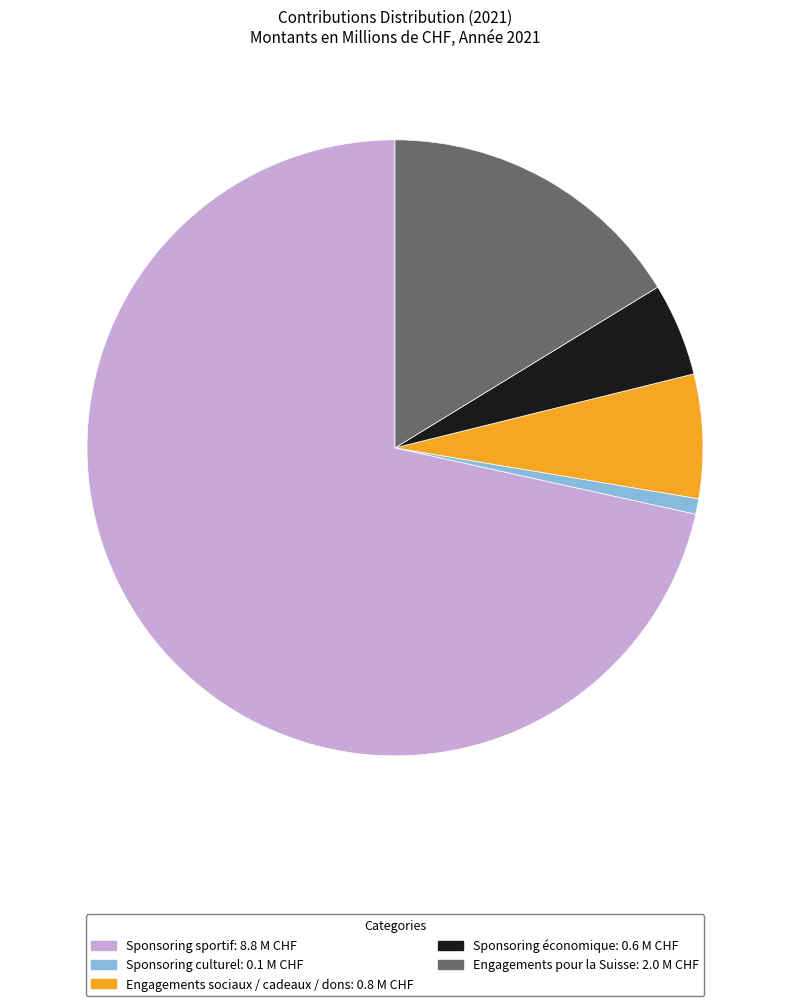

Which has a higher value, Sponsoring sportif or Sponsoring culturel?

Sponsoring sportif